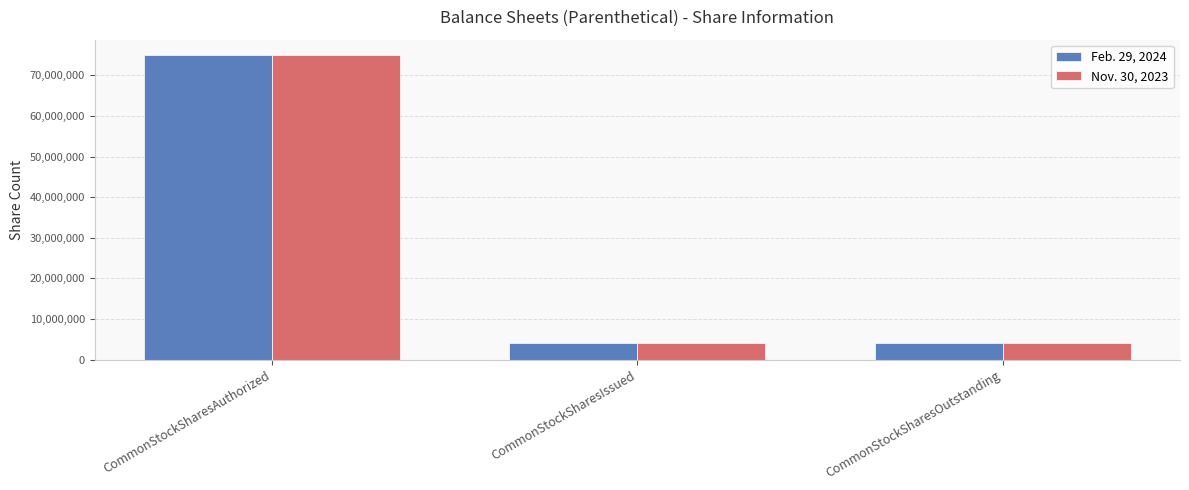

What is the total value across all series at CommonStockSharesIssued?

8093520